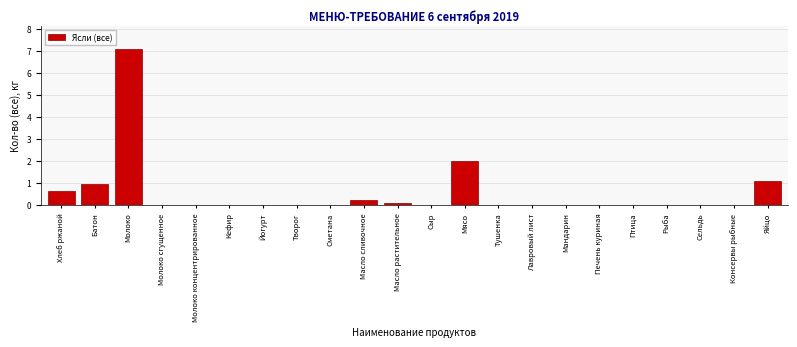

Reading left to right, list all the values displayed in this chart.

Хлеб ржаной=0.6	Батон=1.0	Молоко=7.1	Молоко сгущенное=0.0	Молоко концентрированное=0.0	Кефир=0.0	Йогурт=0.0	Творог=0.0	Сметана=0.0	Масло сливочное=0.2	Масло растительное=0.1	Сыр=0.0	Мясо=2.0	Тушенка=0.0	Лавровый лист=0.0	Мандарин=0.0	Печень куриная=0.0	Птица=0.0	Рыба=0.0	Сельдь=0.0	Консервы рыбные=0.0	Яйцо=1.1